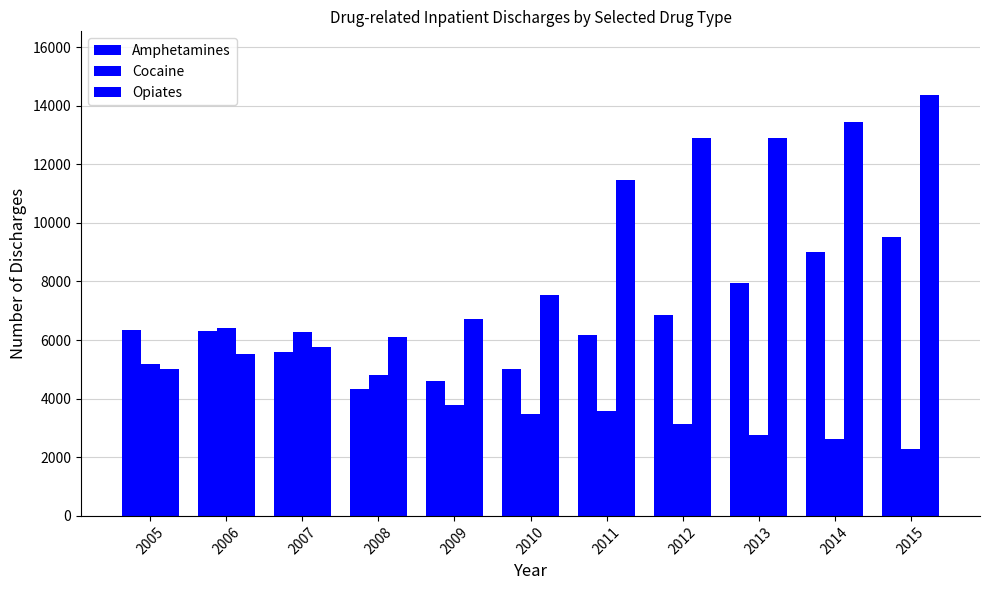

How many bars are there in total?

33